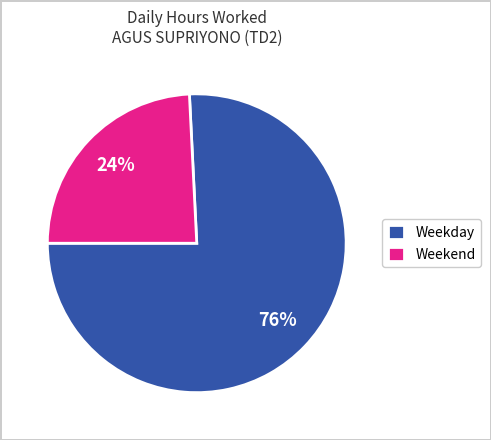

Rank the categories by value from lowest to highest.

Weekend, Weekday